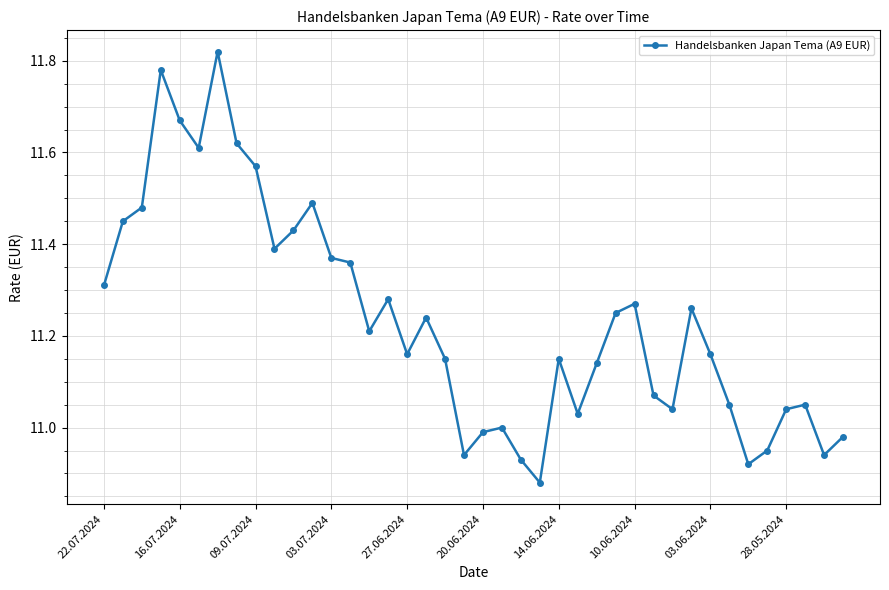

True or false: there are more than 2 points higher than both neighbors.

True